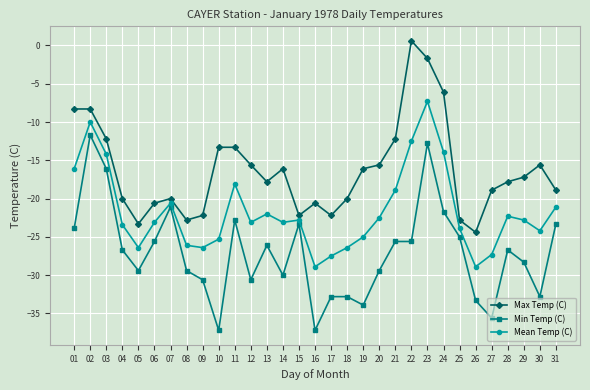

True or false: Max Temp (C) and Mean Temp (C) intersect in this chart.

False